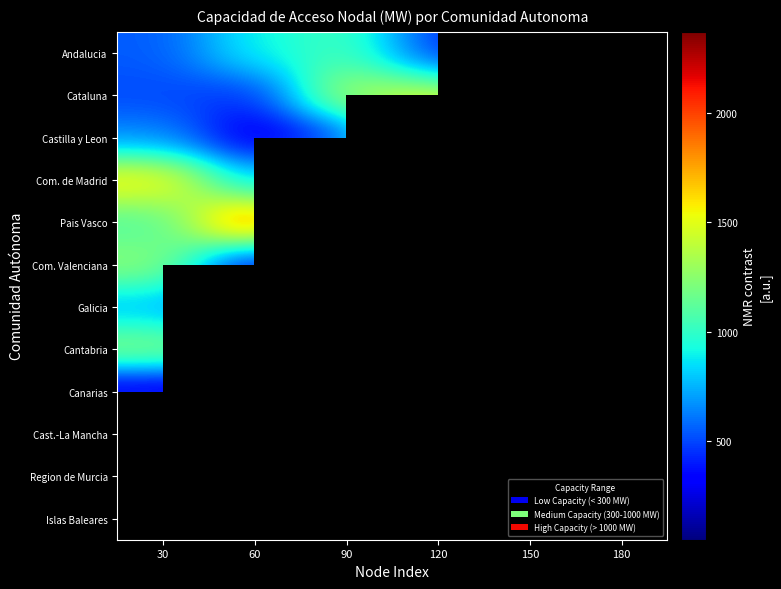

Is the value of Canarias at 60 greater than the value of Islas Baleares at 30?

Yes